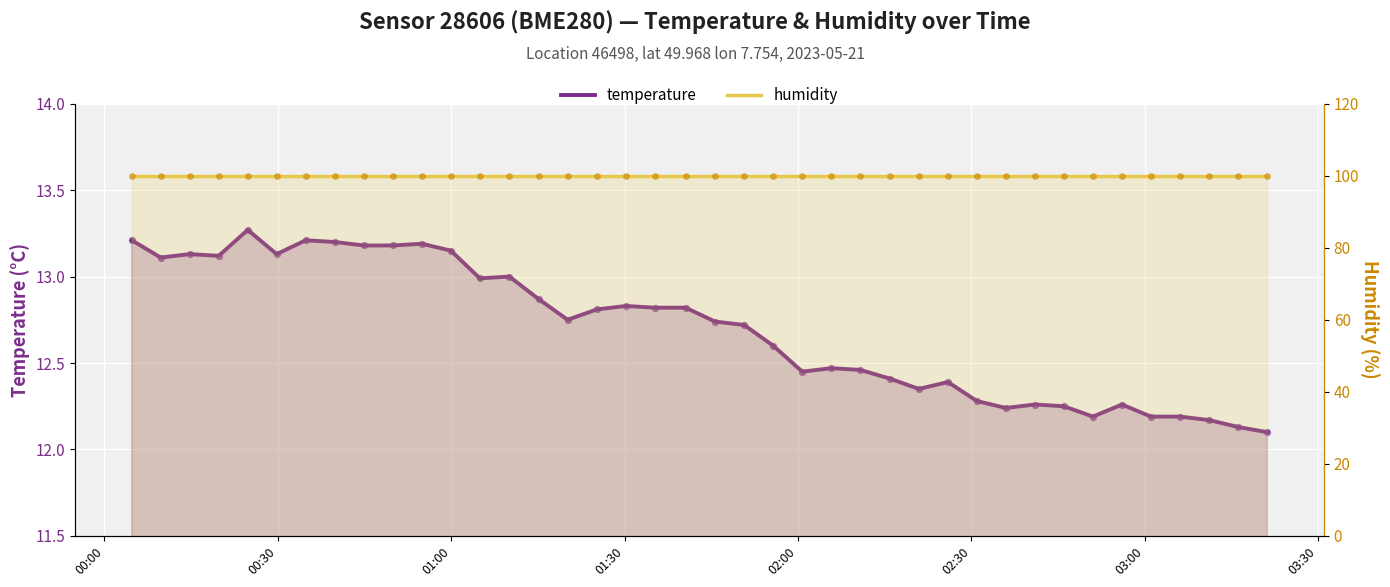

Which series has the largest Y range (max minus min)?

temperature